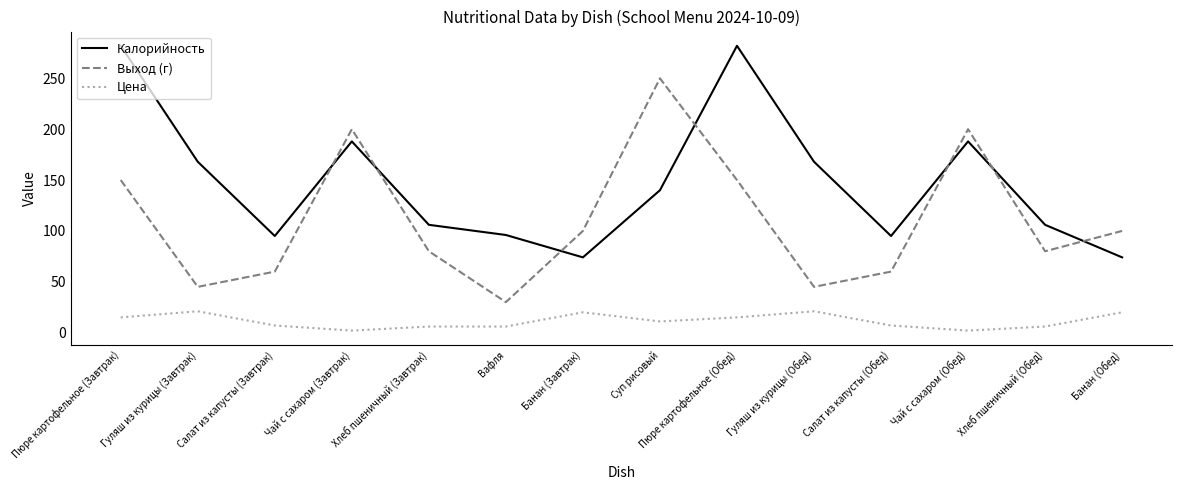

Rank the series at Хлеб пшеничный (Завтрак) from lowest to highest value.

Цена, Выход (г), Калорийность